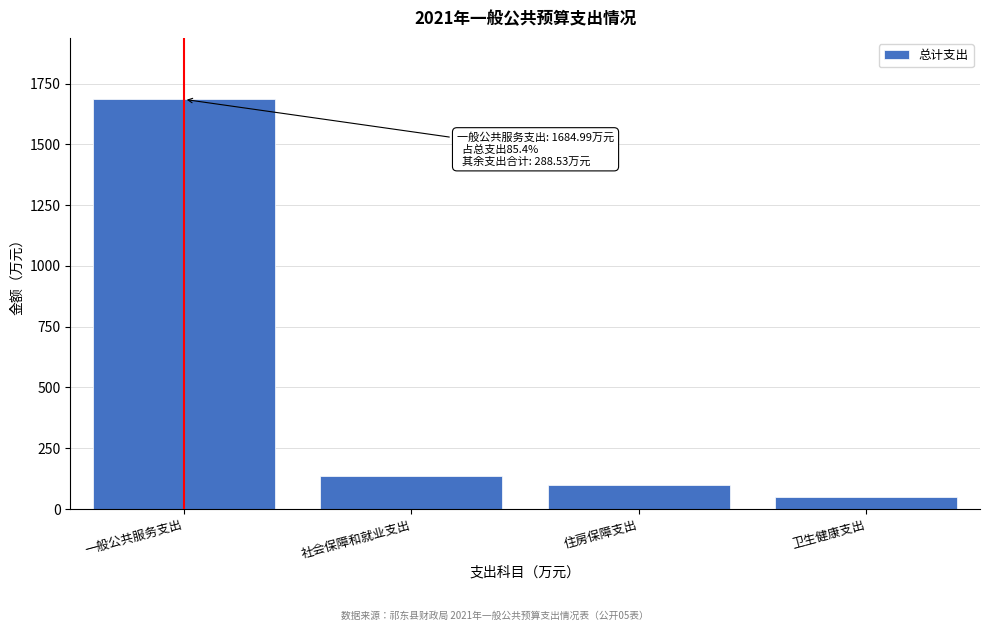

Reading left to right, what are all the values shown in this chart?

1685.0	137.6	99.5	51.5